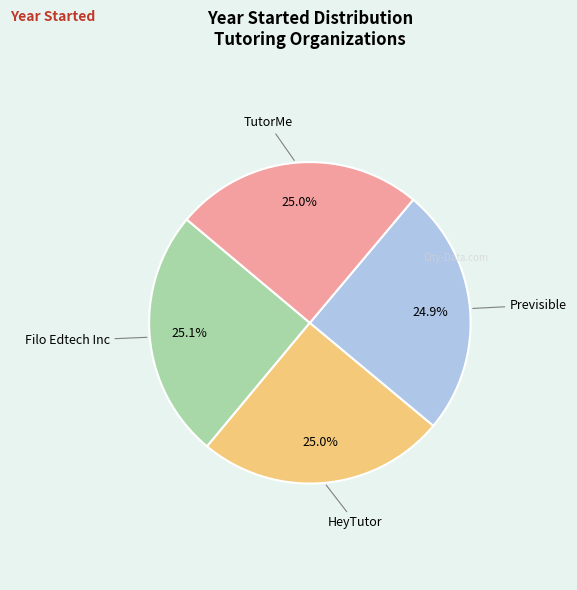

Does any single category account for the majority?

No